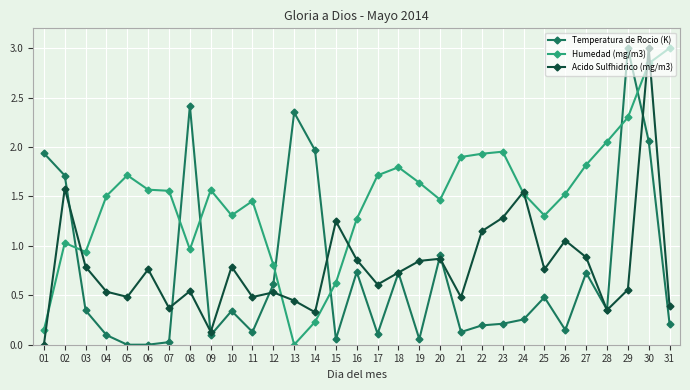

How many distinct data groups are displayed?

3